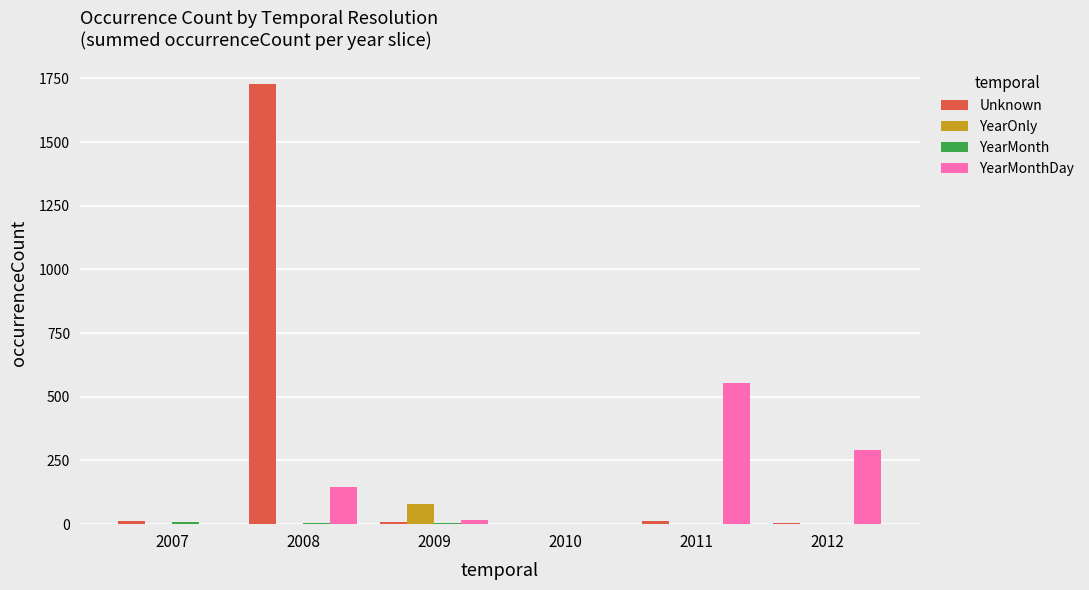

How many groups of bars are there?

6